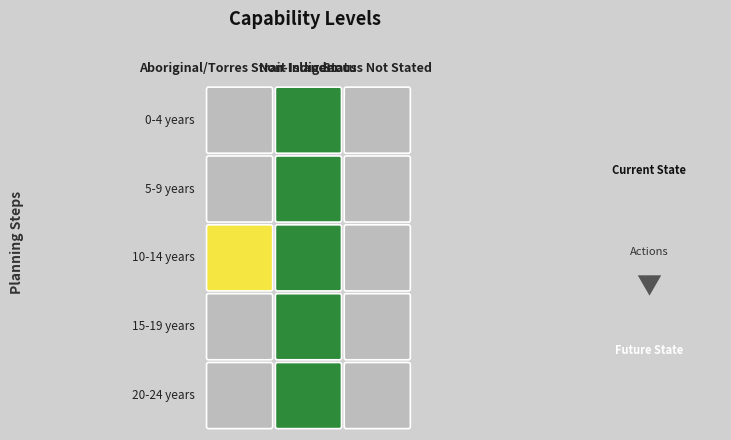

Which series has the largest range (max minus min)?

10-14 years